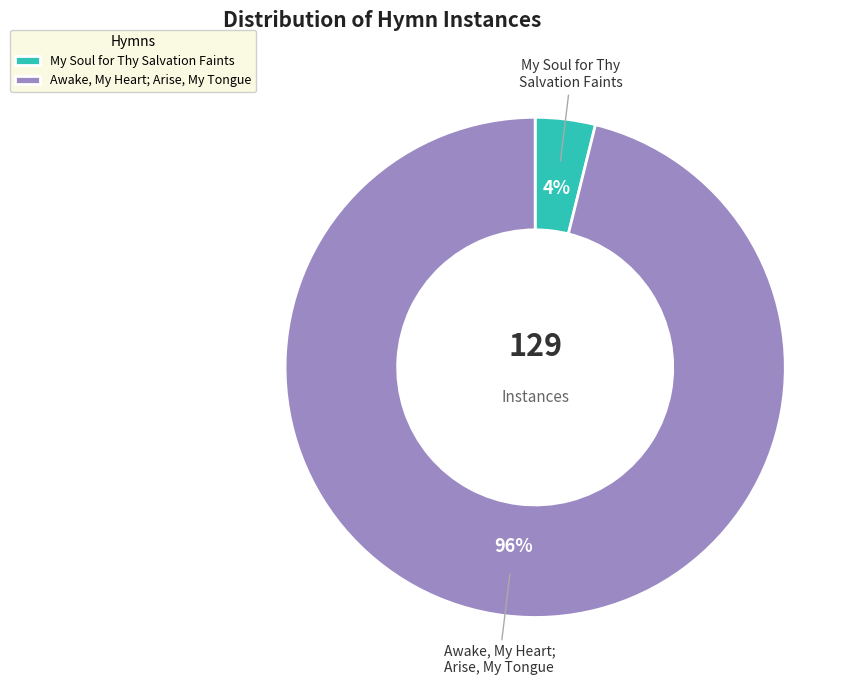

What percentage is the My Soul for Thy Salvation Faints slice, to the nearest percent?

4%